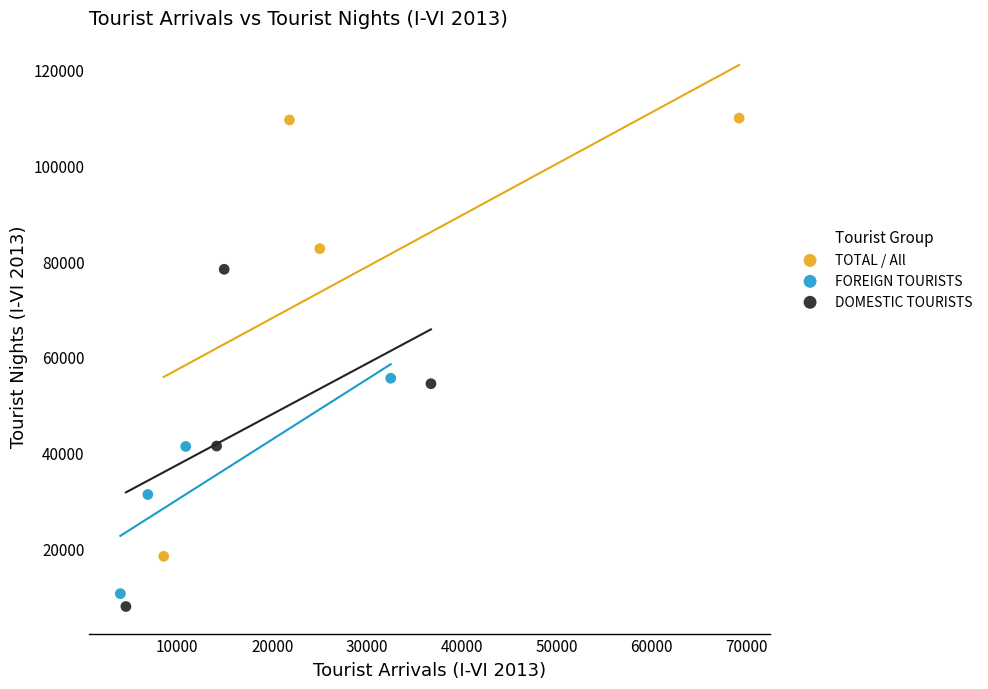

Which series contains the highest Y value?

TOTAL / All